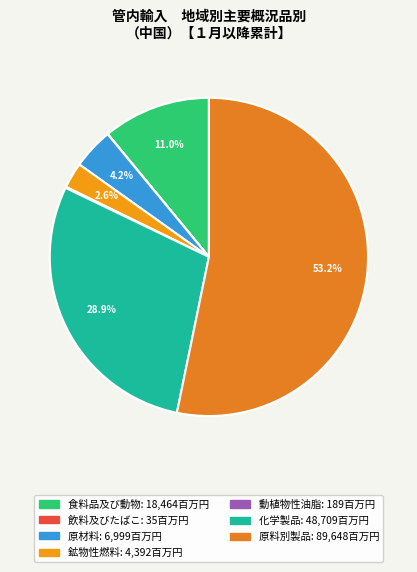

How many slices are in this pie chart?

7